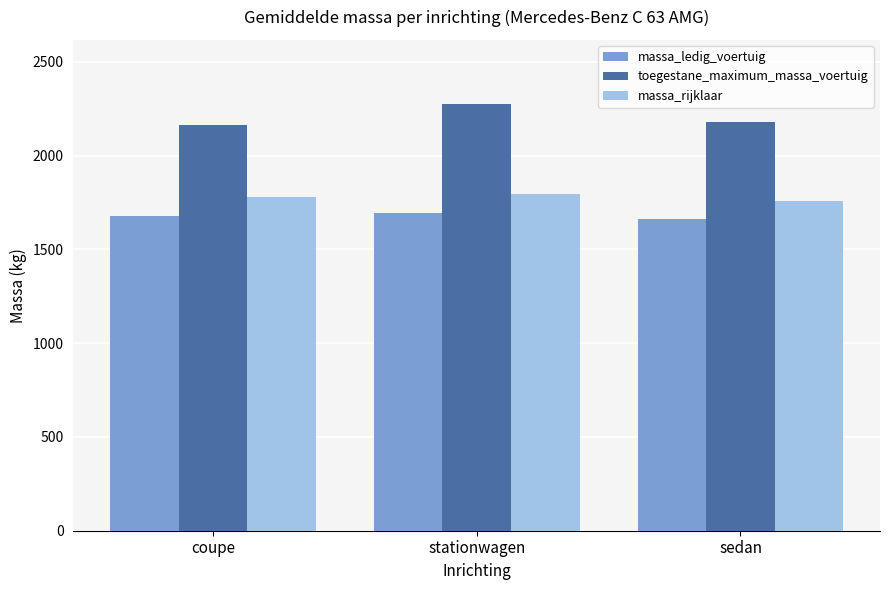

What is the total value across all series at coupe?

5616